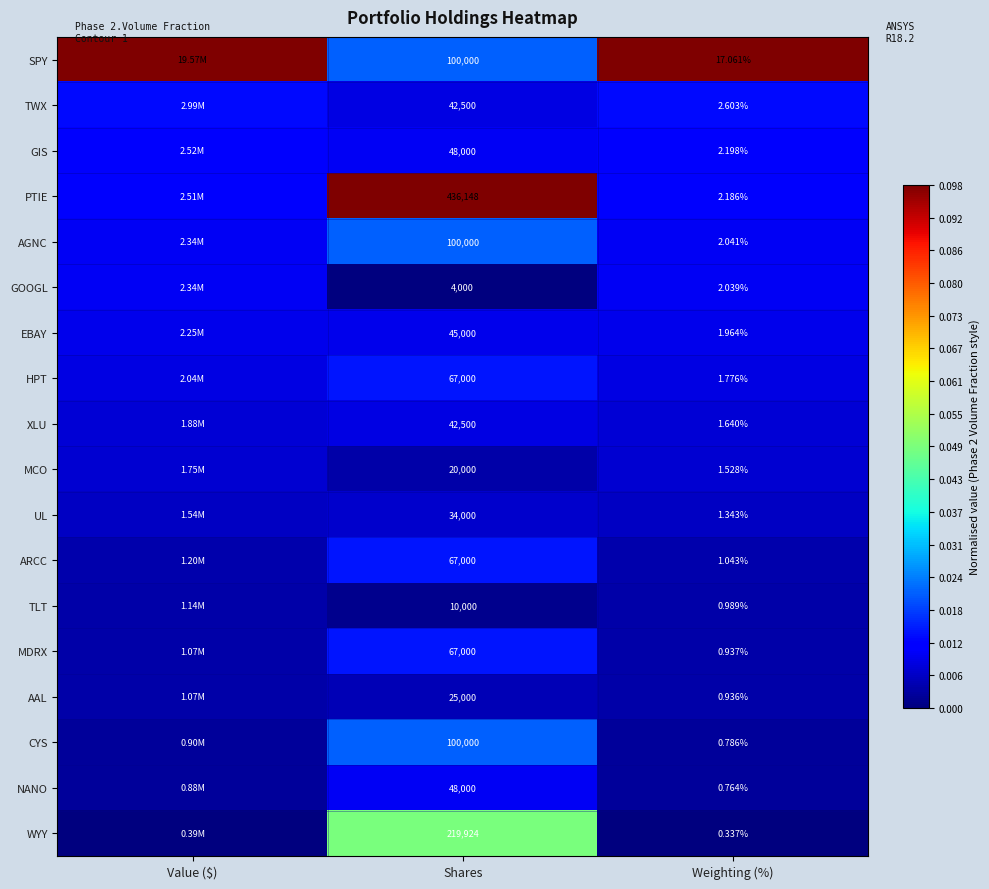

Is the value of MDRX at Weighting (%) greater than the value of TLT at Weighting (%)?

No